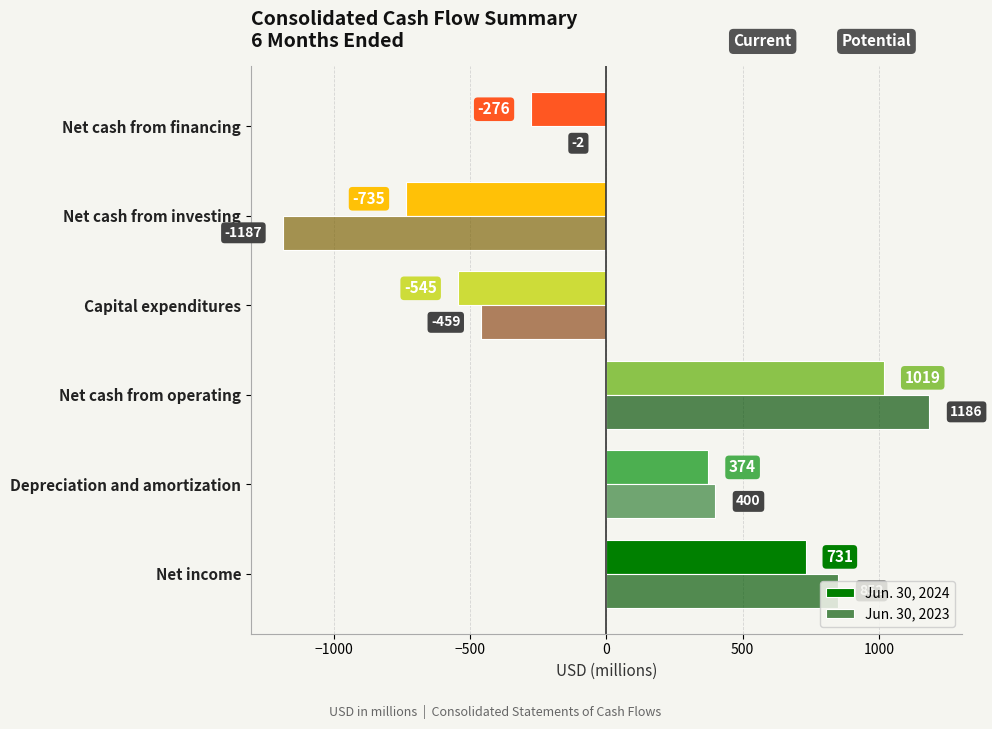

Which series changed the most between Net cash from operating and Net cash from investing?

Jun. 30, 2023